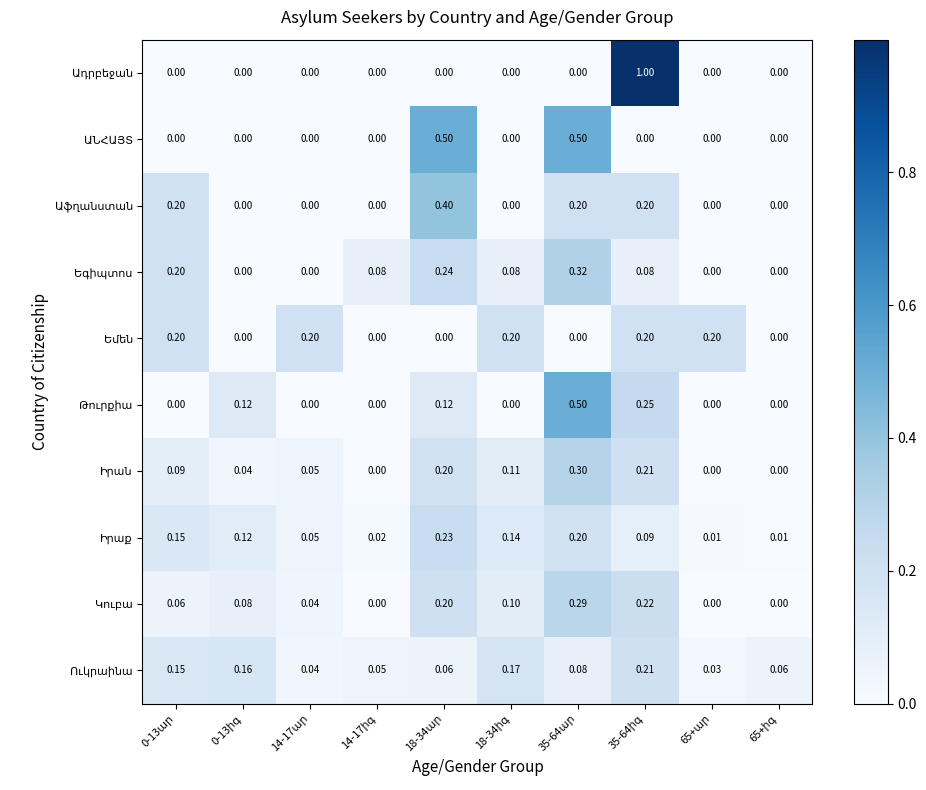

At how many categories does at least one series exceed 0?

10